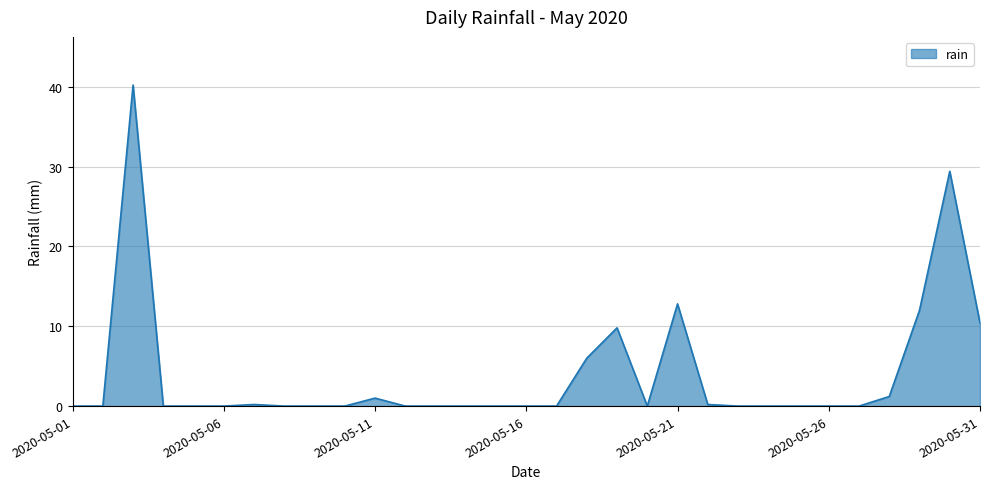

What is the maximum value shown in the chart?

40.2